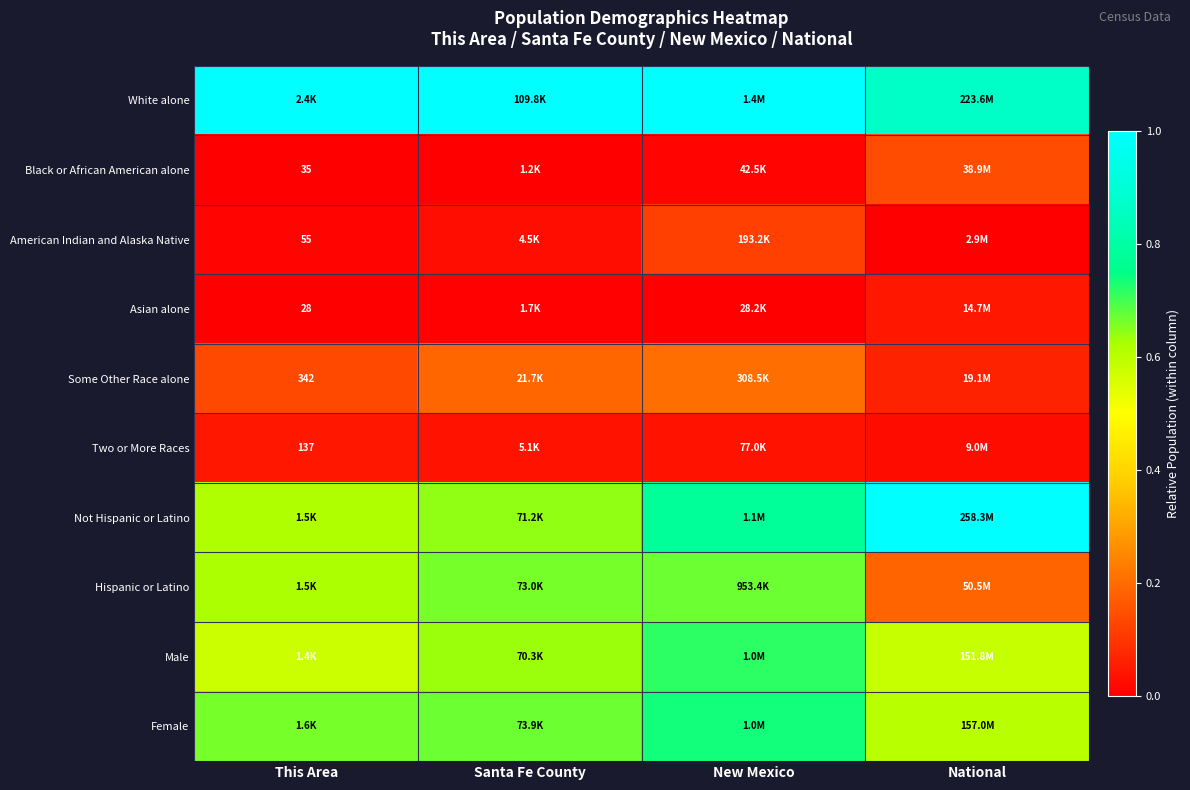

At how many categories does at least one series exceed 0?

4